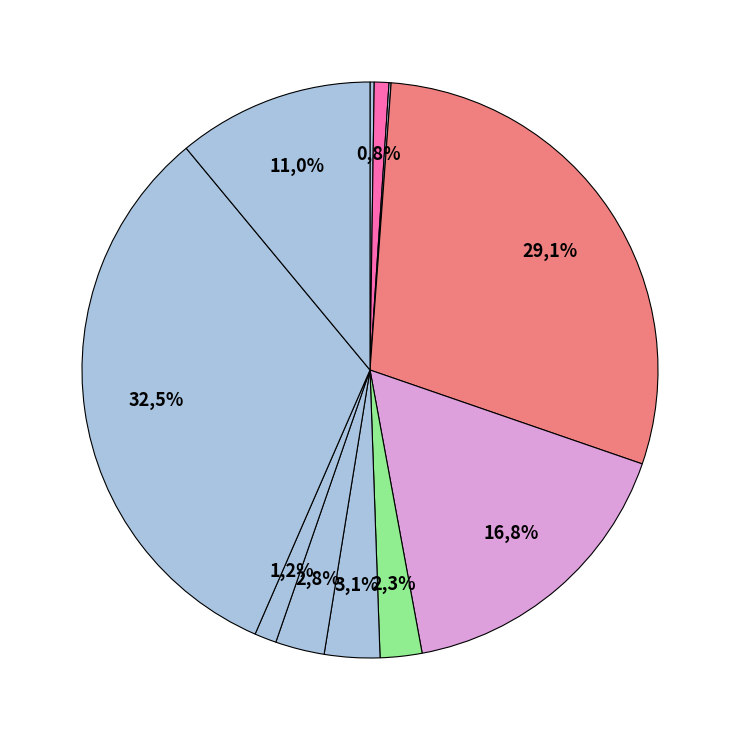

To the nearest percent, what portion does SMP PGRI BUAHBATU represent?

3%